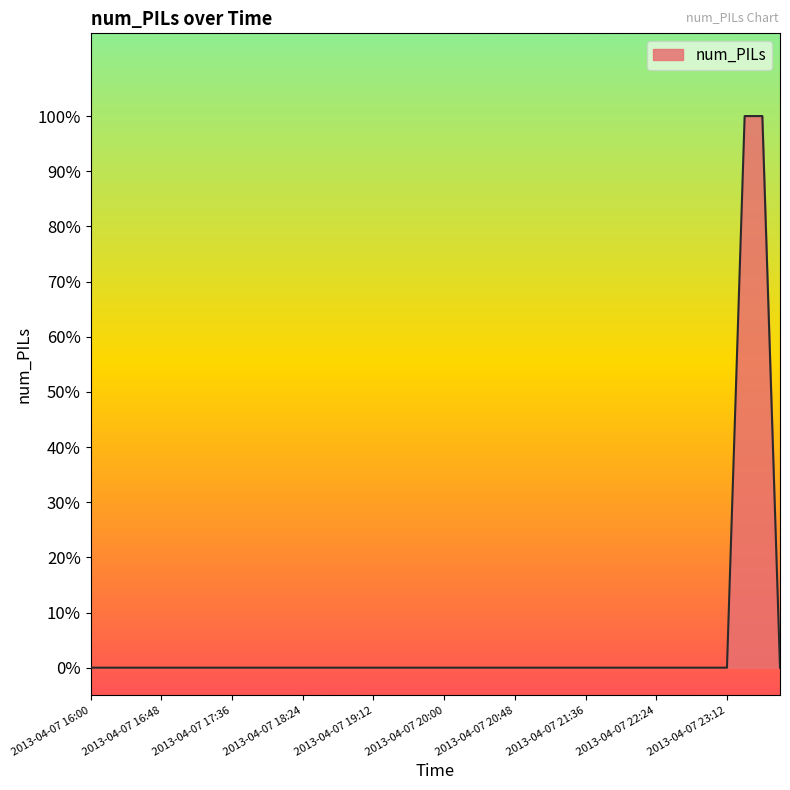

Count the values in the range 0 to 1.

40